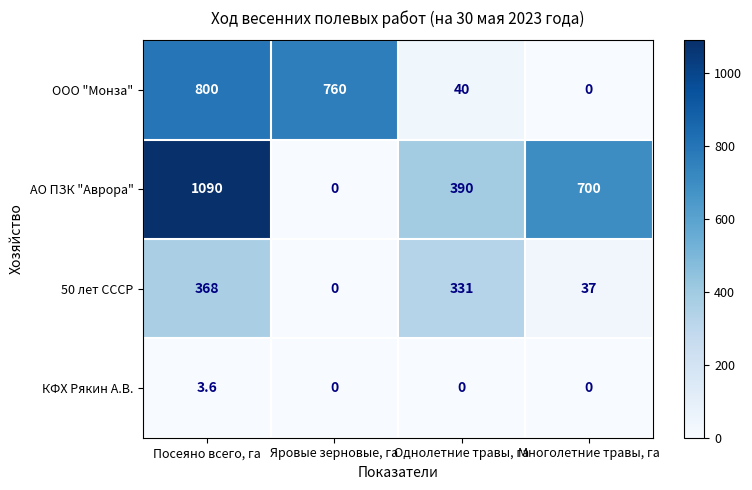

At Посеяно всего, га, list the series in order from smallest to largest.

КФХ Рякин А.В., 50 лет СССР, ООО "Монза", АО ПЗК "Аврора"